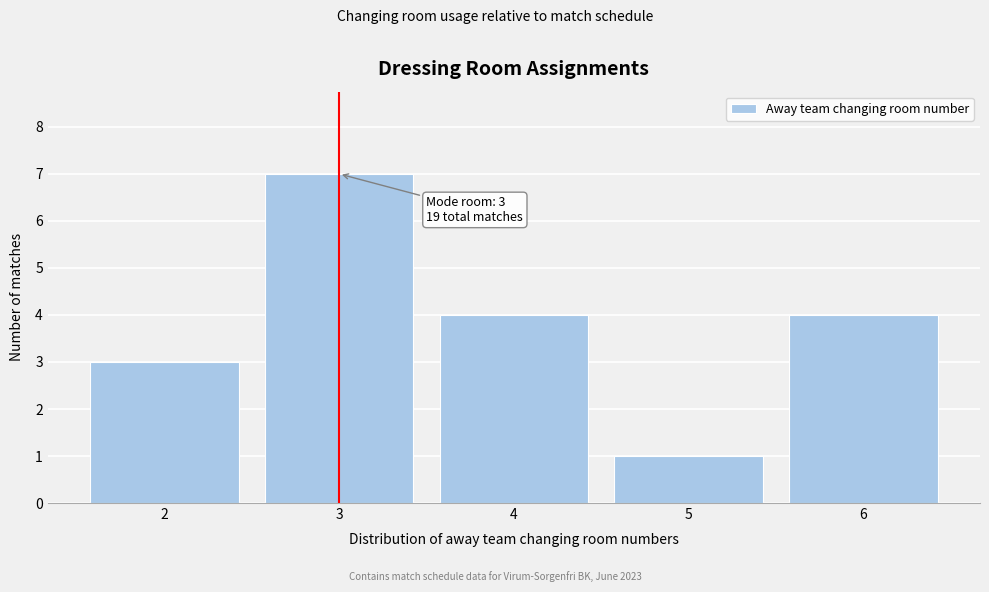

Reading right to left, extract all data points from this chart.

6=4	5=1	4=4	3=7	2=3